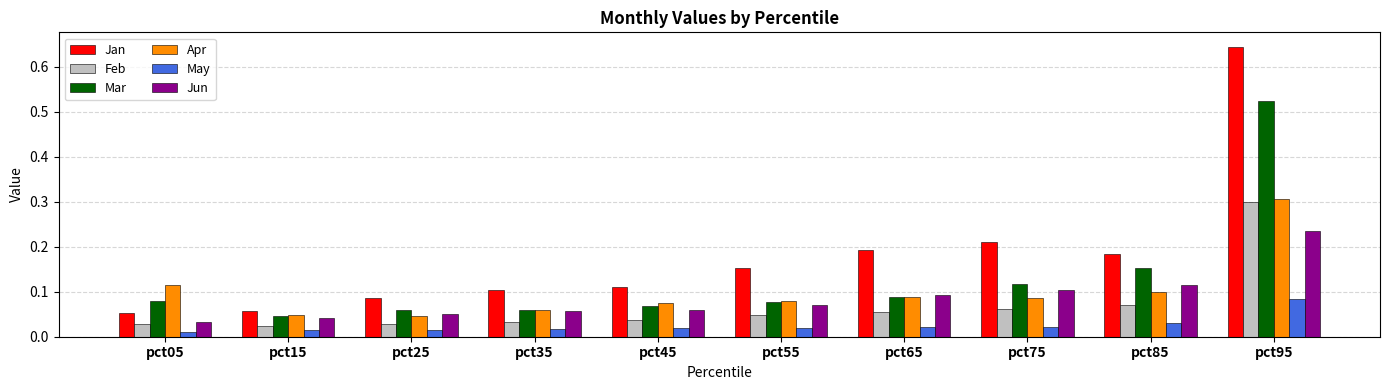

The value of Apr at pct55 is 0.0. True or false?

False